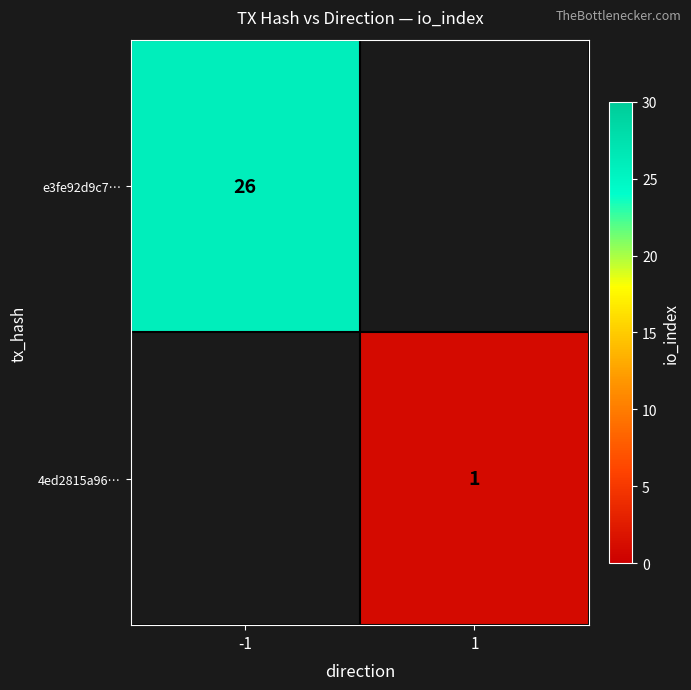

Is it true that e3fe92d9c7… equals 26 at -1?

True